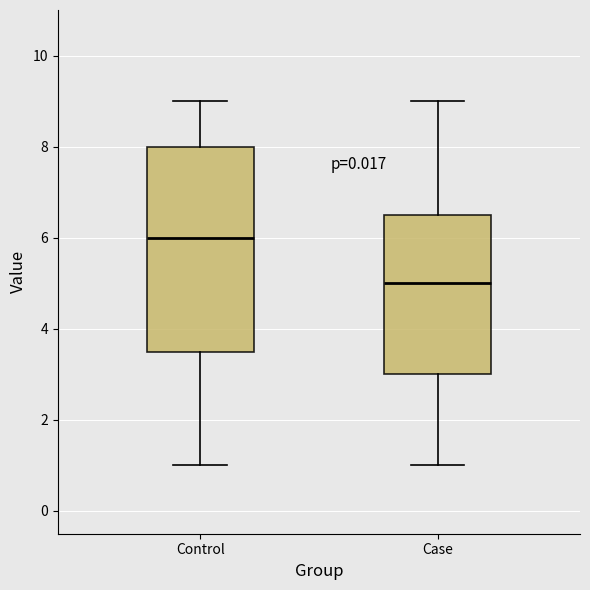

Reading left to right, read every box against the y-axis: the position of its median line, the range the box covers, and the ends of its whiskers. The values are not printed on the chart, so give them approximately, as read against the axis.

Control: median 6.0, box 3.6 to 8.0, whiskers 1.0 to 9.0
Case: median 5.0, box 3.0 to 6.6, whiskers 1.0 to 9.0